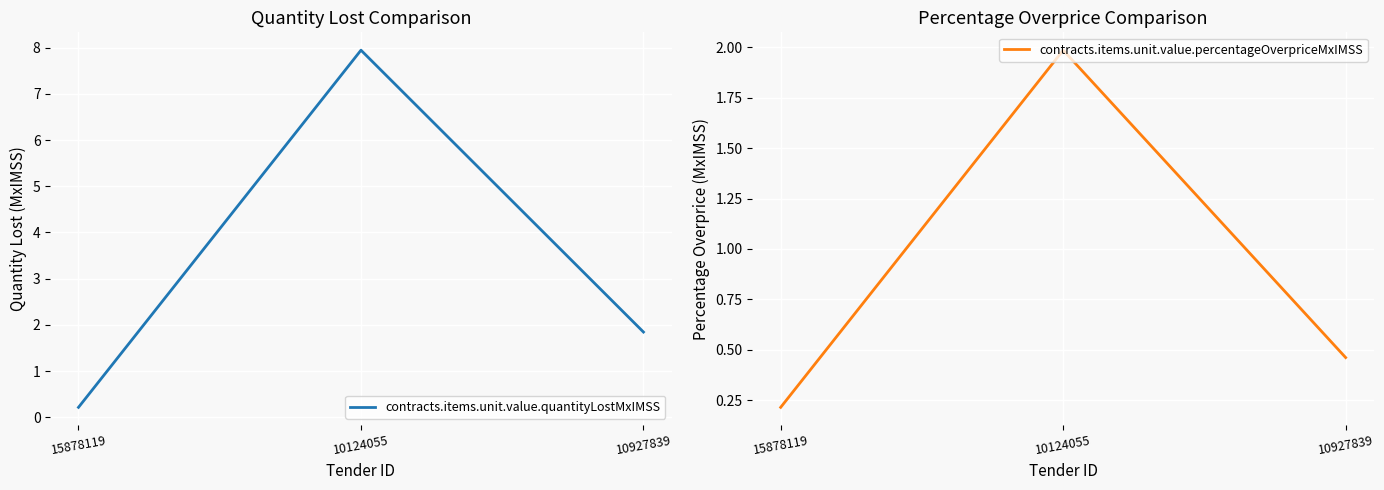

Which series has the widest spread of values?

contracts.items.unit.value.quantityLostMxIMSS